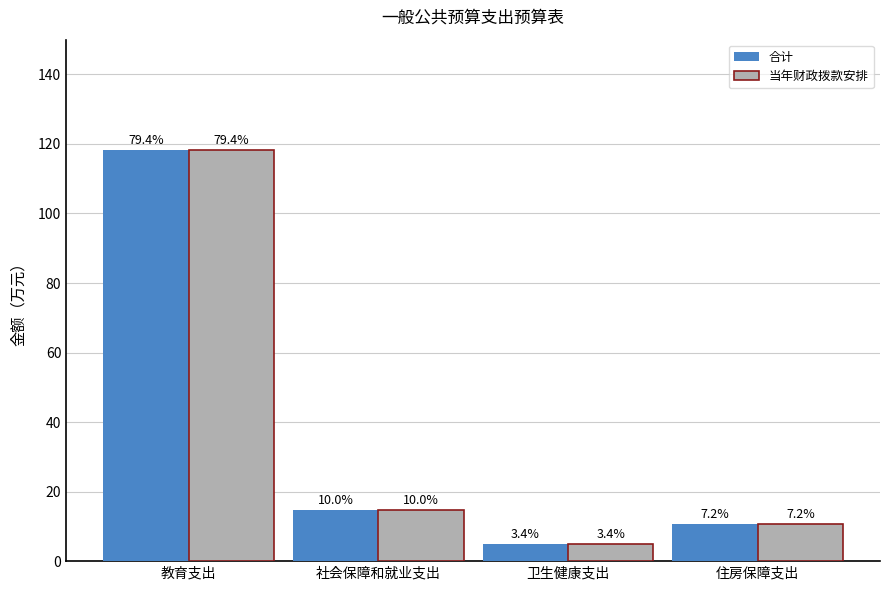

Are the bars horizontal?

No